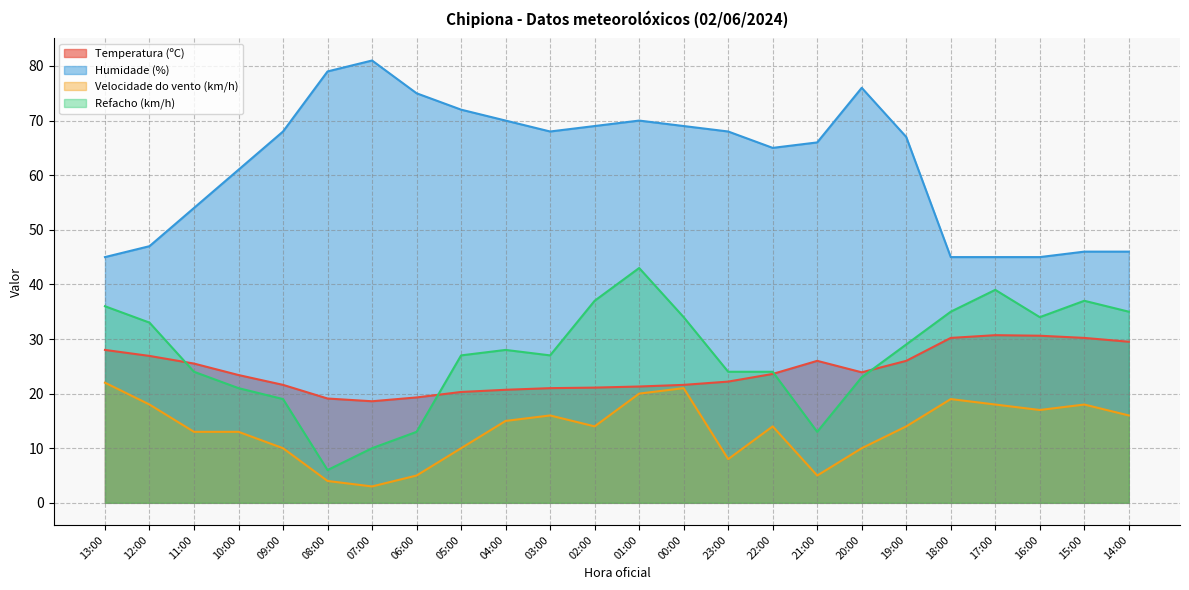

Which series has the widest spread of values?

Refacho (km/h)